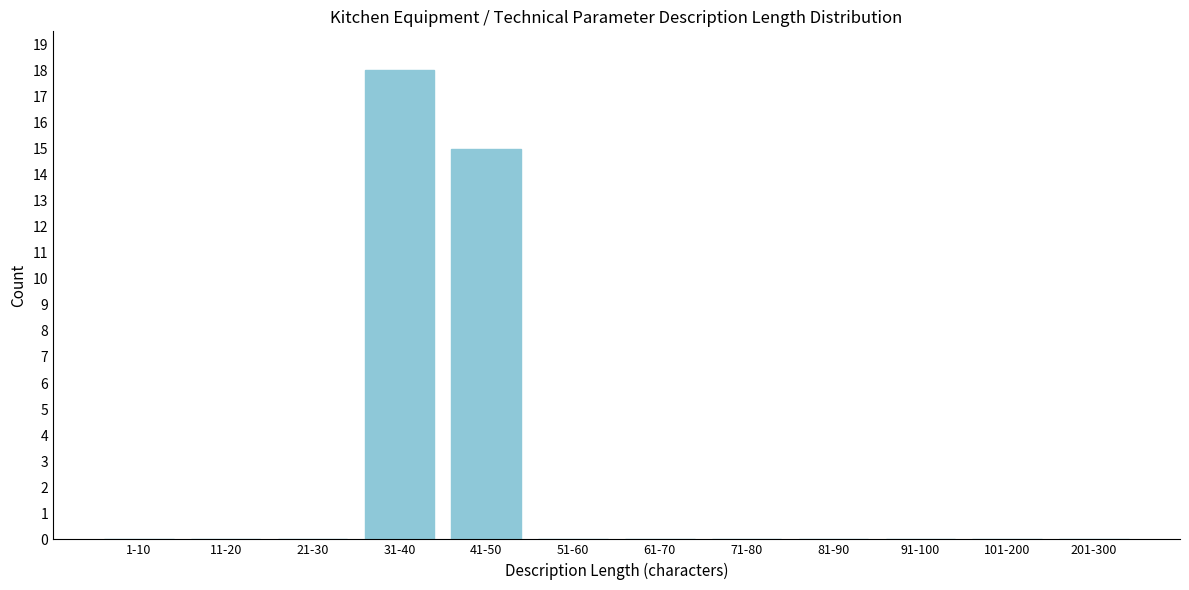

Reading left to right, transcribe all the data shown in this chart.

1-10=0	11-20=0	21-30=0	31-40=18	41-50=15	51-60=0	61-70=0	71-80=0	81-90=0	91-100=0	101-200=0	201-300=0